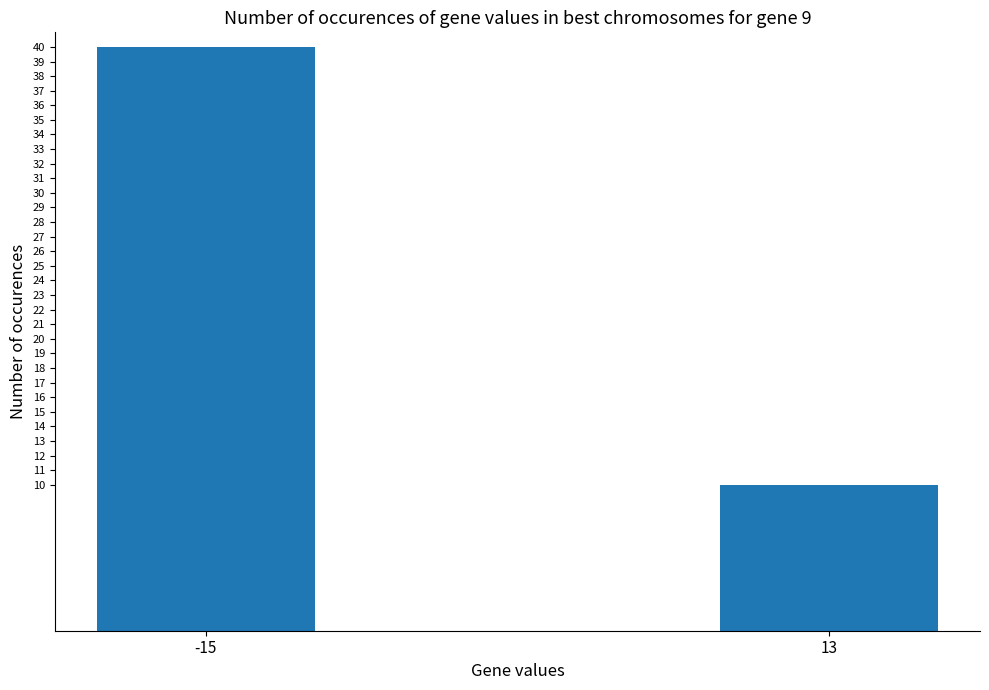

Rank the categories by value from lowest to highest.

13, -15